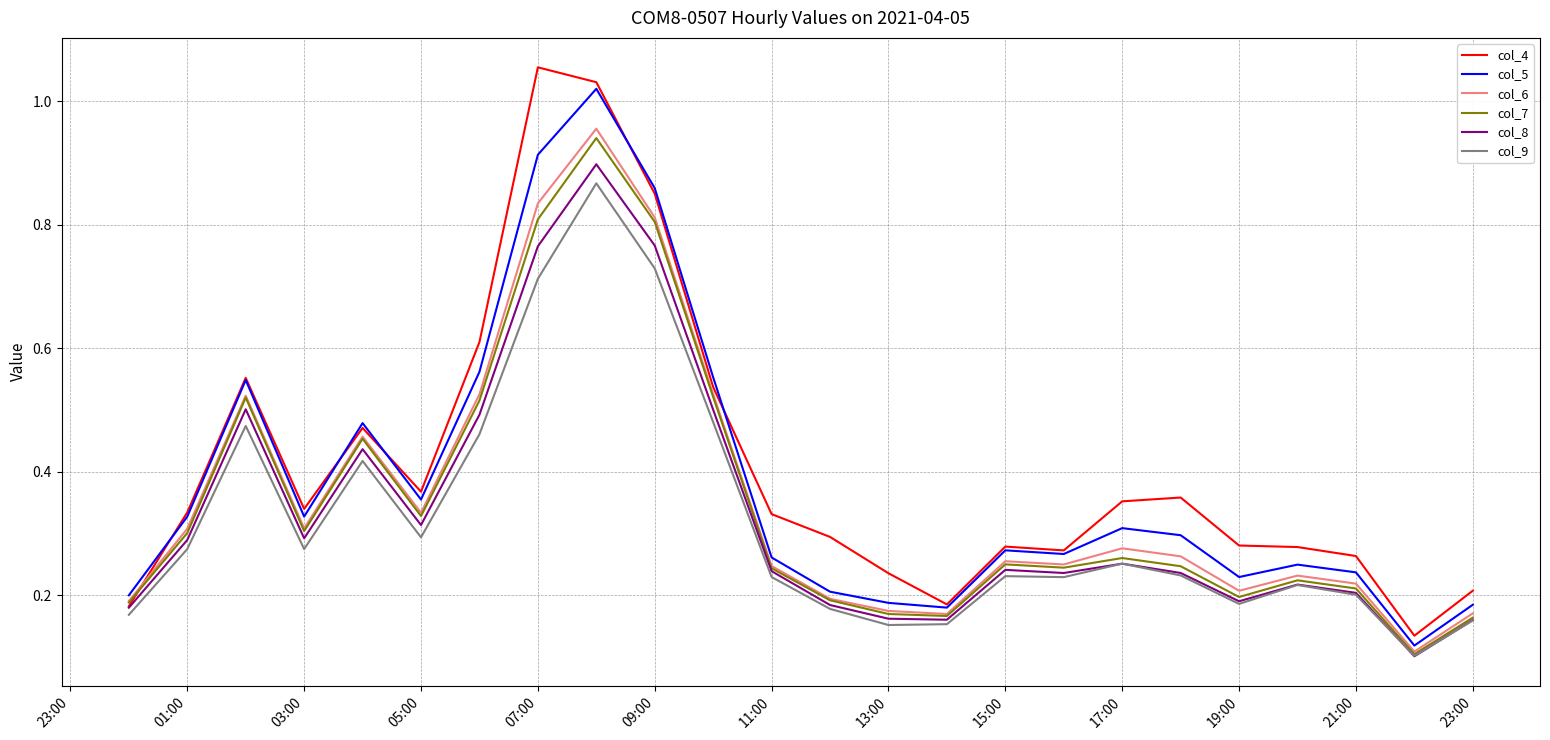

What are all the series names shown in the legend?

col_4, col_5, col_6, col_7, col_8, col_9